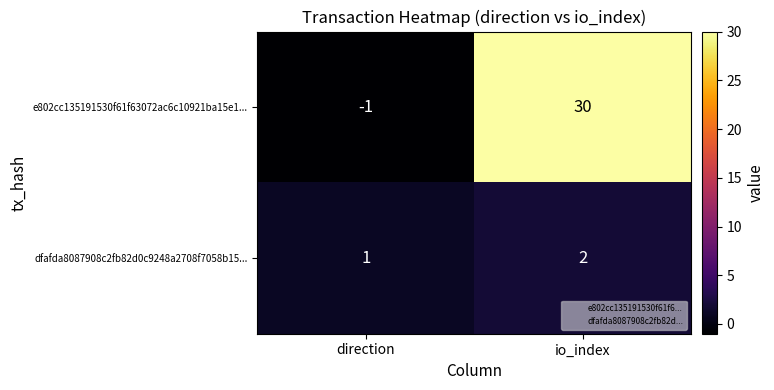

What is the difference between the highest and lowest values at io_index?

28